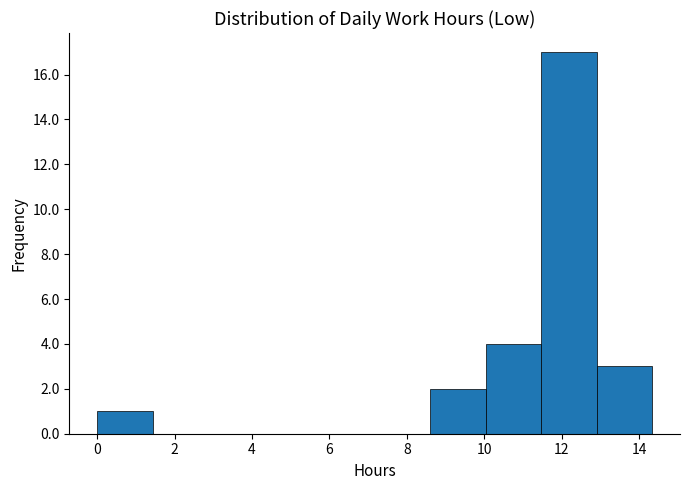

Reading left to right, transcribe this chart: for each bar, give the range it covers on the x-axis and its height. Neither the bar edges nor the heights are printed on the chart, so give them approximately, as read against the axes.

0.0 to 1.4: 1
1.4 to 2.8: 0
2.8 to 4.4: 0
4.4 to 5.8: 0
5.8 to 7.2: 0
7.2 to 8.6: 0
8.6 to 10.0: 2
10.0 to 11.4: 4
11.4 to 13.0: 17
13.0 to 14.4: 3